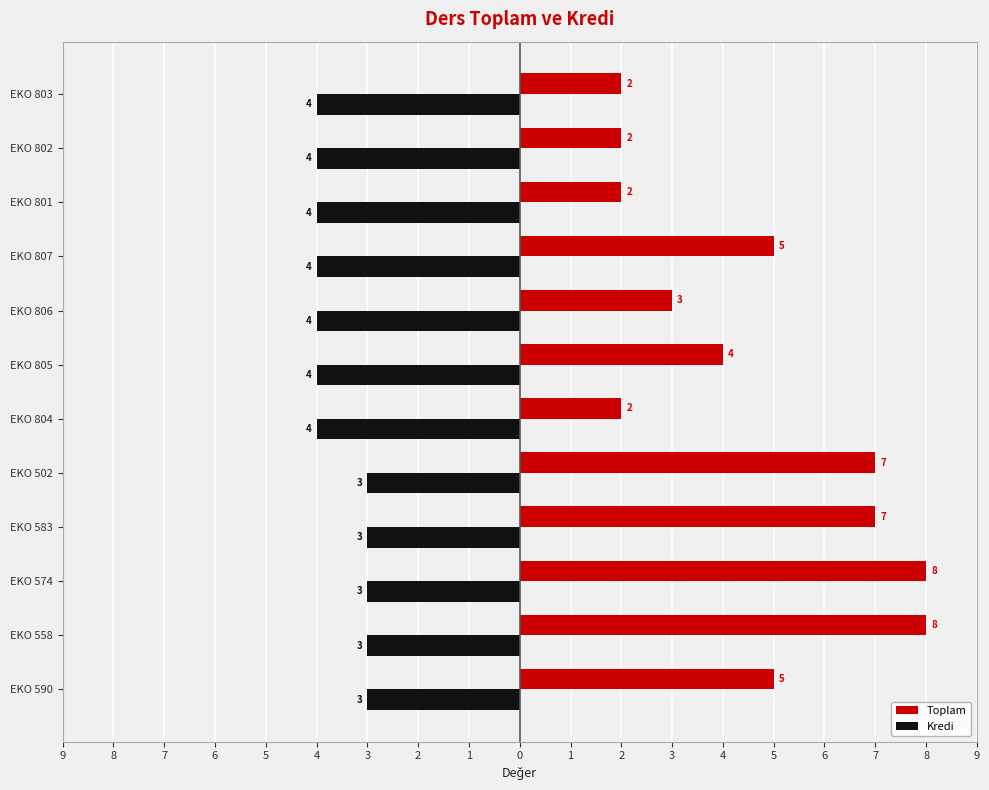

What is the average value of the Kredi series?

-4